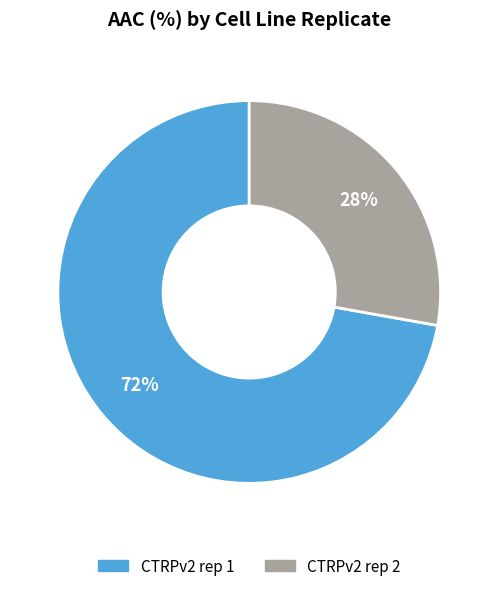

Count the number of slices in the pie.

2